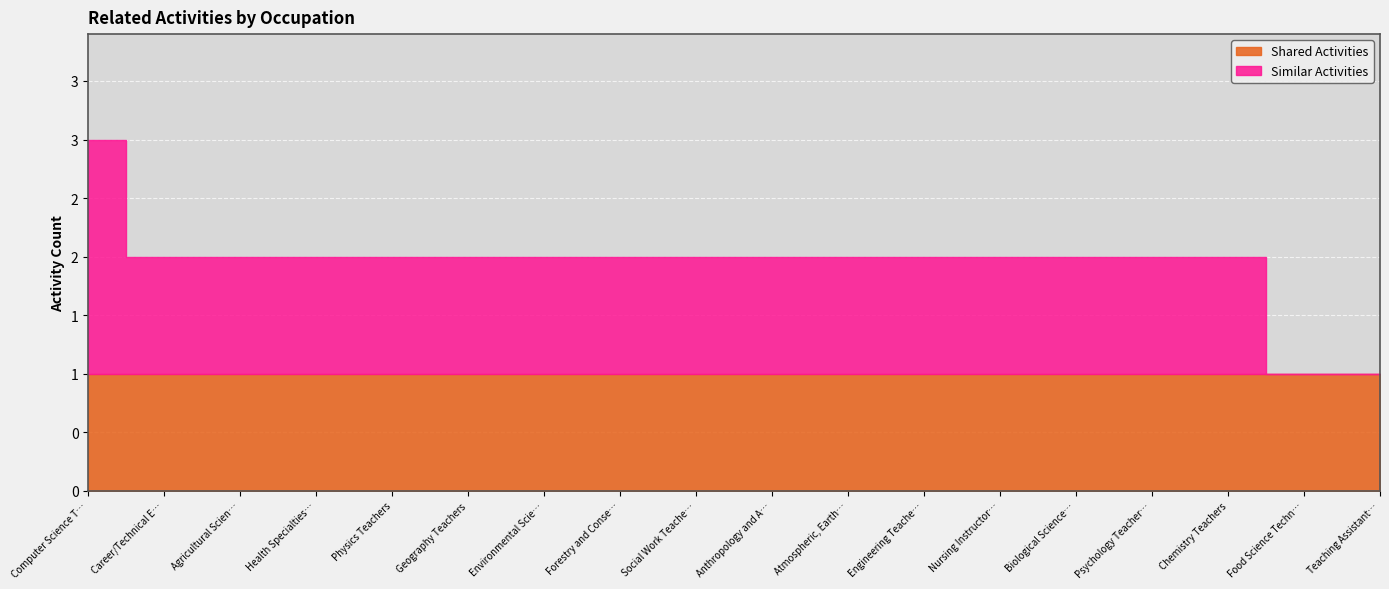

What is the label of the 9th point from the left?

Social Work Teachers